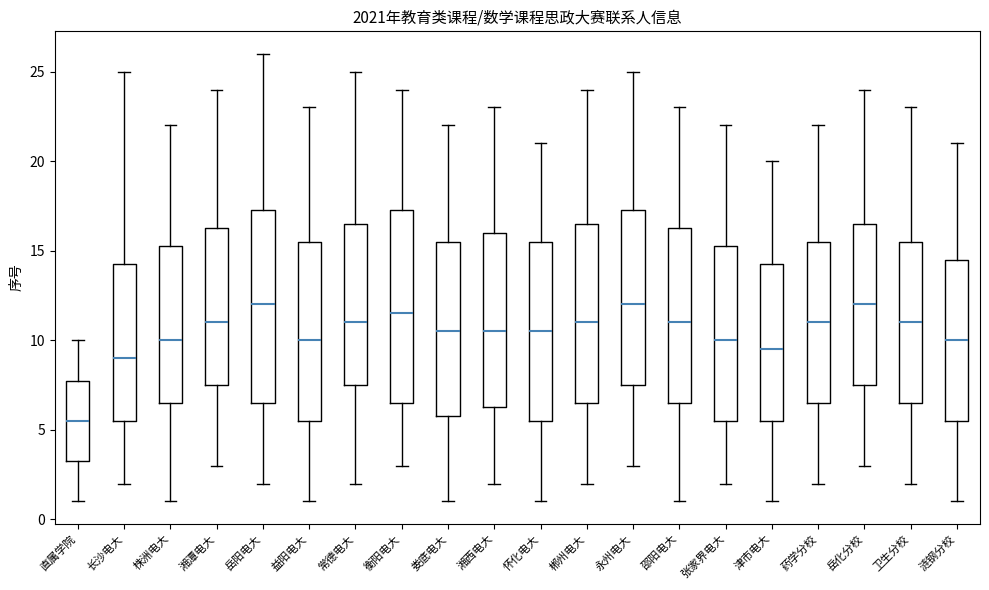

Where does the upper whisker of the box for 衡阳电大 end on the y-axis? The values are not printed on the chart, so give them approximately, as read against the axis.

24.0